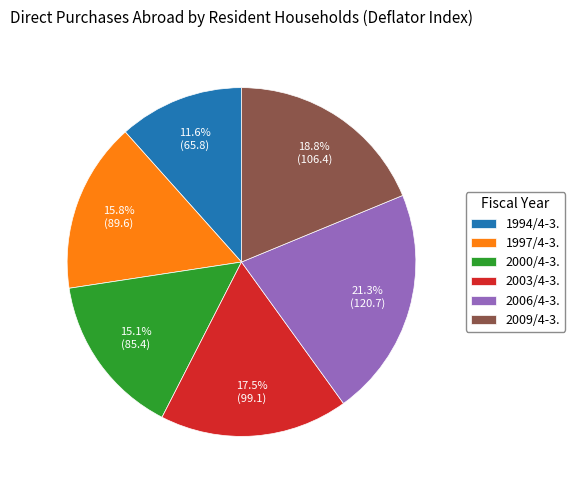

Which category has the smallest portion of the pie?

1994/4-3.